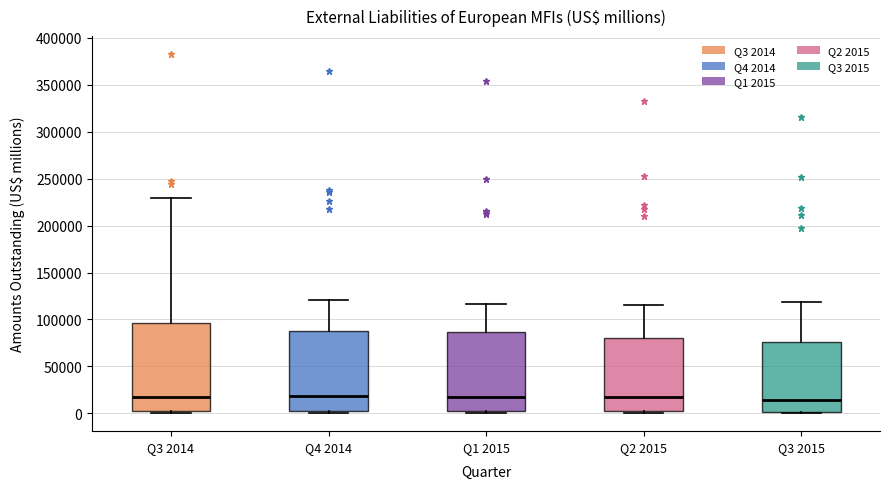

Reading left to right, read every box against the y-axis: the position of its median line, the range the box covers, and the ends of its whiskers. The values are not printed on the chart, so give them approximately, as read against the axis.

Q3 2014: median 15000, box 0 to 95000, whiskers 0 (just below the box's lower edge) to 230000
Q4 2014: median 20000, box 0 to 90000, whiskers 0 (just below the box's lower edge) to 120000
Q1 2015: median 15000, box 0 to 85000, whiskers 0 (just below the box's lower edge) to 115000
Q2 2015: median 15000, box 0 to 80000, whiskers 0 (just below the box's lower edge) to 115000
Q3 2015: median 15000, box 0 to 75000, whiskers 0 (just below the box's lower edge) to 120000